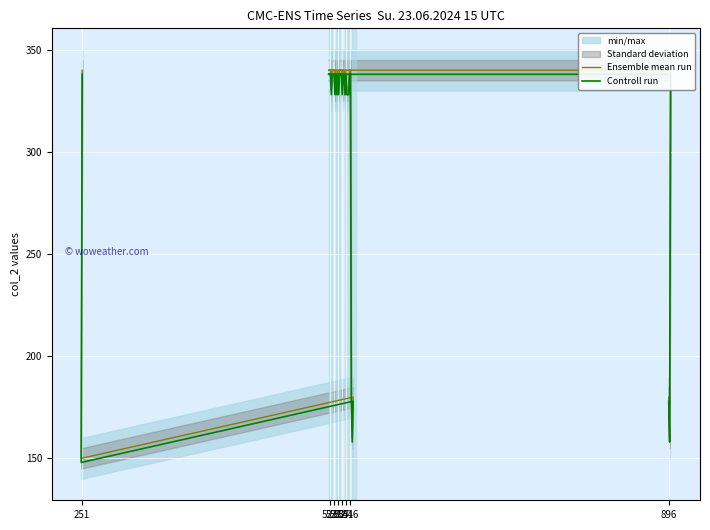

True or false: Controll run and Ensemble mean run intersect in this chart.

False